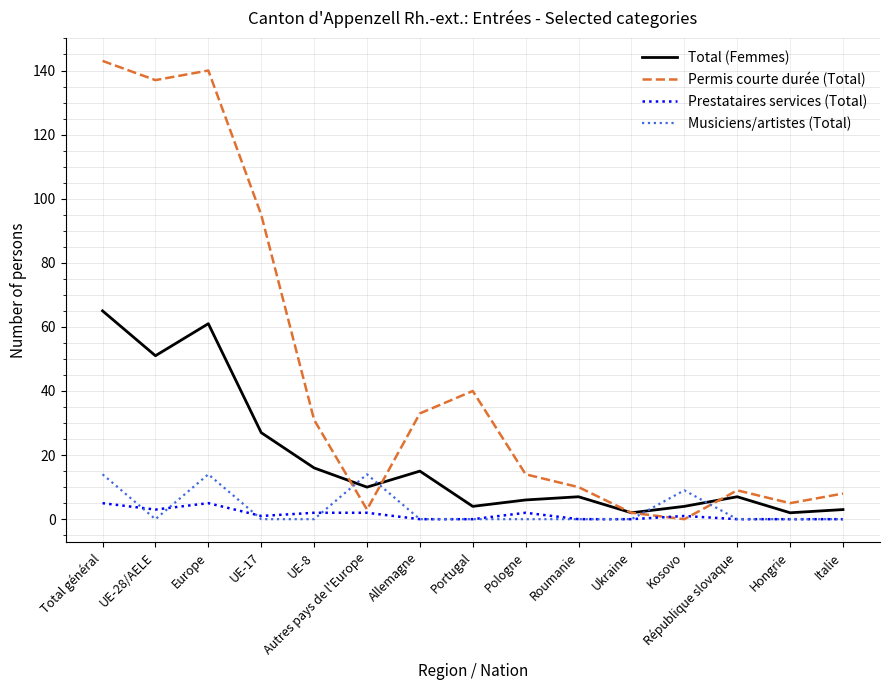

At UE-8, list the series in order from largest to smallest.

Permis courte durée (Total), Total (Femmes), Prestataires services (Total), Musiciens/artistes (Total)